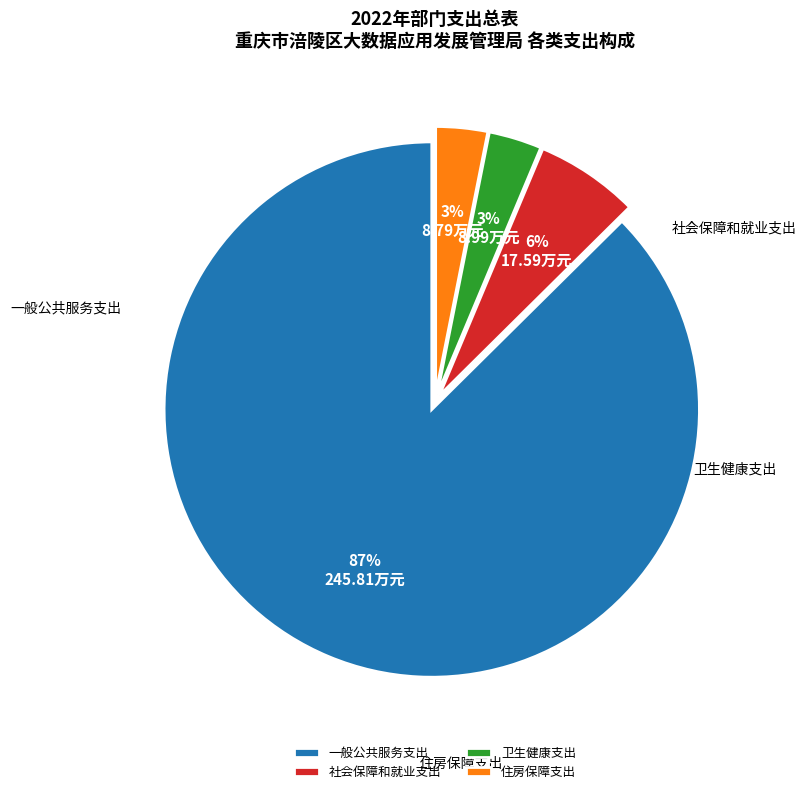

Is the sum of 住房保障支出 and 卫生健康支出 greater than half?

No